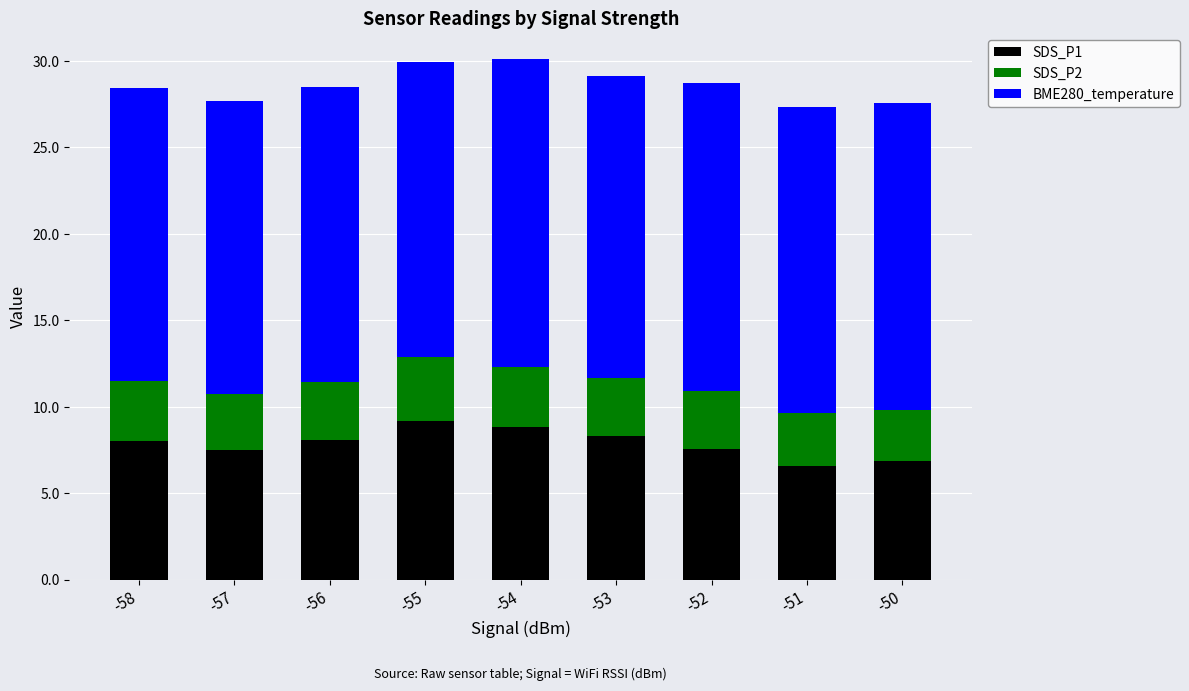

What is the average value of the SDS_P1 series?

7.9